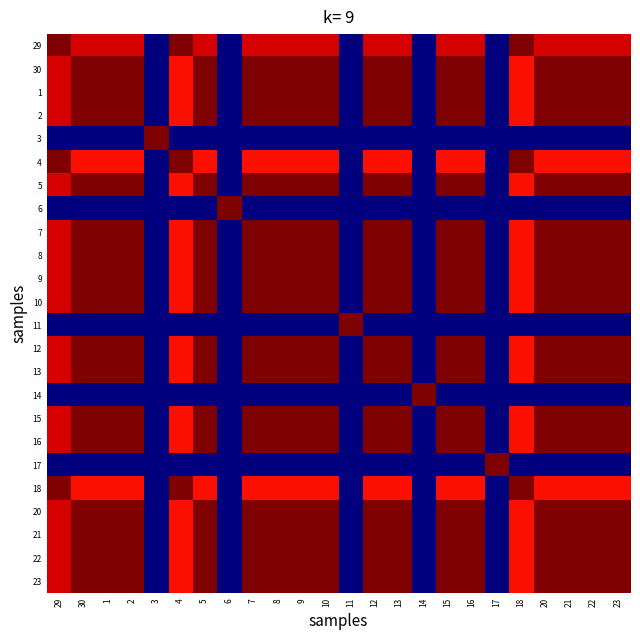

Reading right to left, what are all the values shown in this chart?

29: 23=0.9	22=0.9	21=0.9	20=0.9	18=1.0	17=0.0	16=0.9	15=0.9	14=0.0	13=0.9	12=0.9	11=0.0	10=0.9	9=0.9	8=0.9	7=0.9	6=0.0	5=0.9	4=1.0	3=0.0	2=0.9	1=0.9	30=0.9	29=1.0
30: 23=1.0	22=1.0	21=1.0	20=1.0	18=0.9	17=0.0	16=1.0	15=1.0	14=0.0	13=1.0	12=1.0	11=0.0	10=1.0	9=1.0	8=1.0	7=1.0	6=0.0	5=1.0	4=0.9	3=0.0	2=1.0	1=1.0	30=1.0	29=0.9
1: 23=1.0	22=1.0	21=1.0	20=1.0	18=0.9	17=0.0	16=1.0	15=1.0	14=0.0	13=1.0	12=1.0	11=0.0	10=1.0	9=1.0	8=1.0	7=1.0	6=0.0	5=1.0	4=0.9	3=0.0	2=1.0	1=1.0	30=1.0	29=0.9
2: 23=1.0	22=1.0	21=1.0	20=1.0	18=0.9	17=0.0	16=1.0	15=1.0	14=0.0	13=1.0	12=1.0	11=0.0	10=1.0	9=1.0	8=1.0	7=1.0	6=0.0	5=1.0	4=0.9	3=0.0	2=1.0	1=1.0	30=1.0	29=0.9
3: 23=0.0	22=0.0	21=0.0	20=0.0	18=0.0	17=0.0	16=0.0	15=0.0	14=0.0	13=0.0	12=0.0	11=0.0	10=0.0	9=0.0	8=0.0	7=0.0	6=0.0	5=0.0	4=0.0	3=1.0	2=0.0	1=0.0	30=0.0	29=0.0
4: 23=0.9	22=0.9	21=0.9	20=0.9	18=1.0	17=0.0	16=0.9	15=0.9	14=0.0	13=0.9	12=0.9	11=0.0	10=0.9	9=0.9	8=0.9	7=0.9	6=0.0	5=0.9	4=1.0	3=0.0	2=0.9	1=0.9	30=0.9	29=1.0
5: 23=1.0	22=1.0	21=1.0	20=1.0	18=0.9	17=0.0	16=1.0	15=1.0	14=0.0	13=1.0	12=1.0	11=0.0	10=1.0	9=1.0	8=1.0	7=1.0	6=0.0	5=1.0	4=0.9	3=0.0	2=1.0	1=1.0	30=1.0	29=0.9
6: 23=0.0	22=0.0	21=0.0	20=0.0	18=0.0	17=0.0	16=0.0	15=0.0	14=0.0	13=0.0	12=0.0	11=0.0	10=0.0	9=0.0	8=0.0	7=0.0	6=1.0	5=0.0	4=0.0	3=0.0	2=0.0	1=0.0	30=0.0	29=0.0
7: 23=1.0	22=1.0	21=1.0	20=1.0	18=0.9	17=0.0	16=1.0	15=1.0	14=0.0	13=1.0	12=1.0	11=0.0	10=1.0	9=1.0	8=1.0	7=1.0	6=0.0	5=1.0	4=0.9	3=0.0	2=1.0	1=1.0	30=1.0	29=0.9
8: 23=1.0	22=1.0	21=1.0	20=1.0	18=0.9	17=0.0	16=1.0	15=1.0	14=0.0	13=1.0	12=1.0	11=0.0	10=1.0	9=1.0	8=1.0	7=1.0	6=0.0	5=1.0	4=0.9	3=0.0	2=1.0	1=1.0	30=1.0	29=0.9
9: 23=1.0	22=1.0	21=1.0	20=1.0	18=0.9	17=0.0	16=1.0	15=1.0	14=0.0	13=1.0	12=1.0	11=0.0	10=1.0	9=1.0	8=1.0	7=1.0	6=0.0	5=1.0	4=0.9	3=0.0	2=1.0	1=1.0	30=1.0	29=0.9
10: 23=1.0	22=1.0	21=1.0	20=1.0	18=0.9	17=0.0	16=1.0	15=1.0	14=0.0	13=1.0	12=1.0	11=0.0	10=1.0	9=1.0	8=1.0	7=1.0	6=0.0	5=1.0	4=0.9	3=0.0	2=1.0	1=1.0	30=1.0	29=0.9
11: 23=0.0	22=0.0	21=0.0	20=0.0	18=0.0	17=0.0	16=0.0	15=0.0	14=0.0	13=0.0	12=0.0	11=1.0	10=0.0	9=0.0	8=0.0	7=0.0	6=0.0	5=0.0	4=0.0	3=0.0	2=0.0	1=0.0	30=0.0	29=0.0
12: 23=1.0	22=1.0	21=1.0	20=1.0	18=0.9	17=0.0	16=1.0	15=1.0	14=0.0	13=1.0	12=1.0	11=0.0	10=1.0	9=1.0	8=1.0	7=1.0	6=0.0	5=1.0	4=0.9	3=0.0	2=1.0	1=1.0	30=1.0	29=0.9
13: 23=1.0	22=1.0	21=1.0	20=1.0	18=0.9	17=0.0	16=1.0	15=1.0	14=0.0	13=1.0	12=1.0	11=0.0	10=1.0	9=1.0	8=1.0	7=1.0	6=0.0	5=1.0	4=0.9	3=0.0	2=1.0	1=1.0	30=1.0	29=0.9
14: 23=0.0	22=0.0	21=0.0	20=0.0	18=0.0	17=0.0	16=0.0	15=0.0	14=1.0	13=0.0	12=0.0	11=0.0	10=0.0	9=0.0	8=0.0	7=0.0	6=0.0	5=0.0	4=0.0	3=0.0	2=0.0	1=0.0	30=0.0	29=0.0
15: 23=1.0	22=1.0	21=1.0	20=1.0	18=0.9	17=0.0	16=1.0	15=1.0	14=0.0	13=1.0	12=1.0	11=0.0	10=1.0	9=1.0	8=1.0	7=1.0	6=0.0	5=1.0	4=0.9	3=0.0	2=1.0	1=1.0	30=1.0	29=0.9
16: 23=1.0	22=1.0	21=1.0	20=1.0	18=0.9	17=0.0	16=1.0	15=1.0	14=0.0	13=1.0	12=1.0	11=0.0	10=1.0	9=1.0	8=1.0	7=1.0	6=0.0	5=1.0	4=0.9	3=0.0	2=1.0	1=1.0	30=1.0	29=0.9
17: 23=0.0	22=0.0	21=0.0	20=0.0	18=0.0	17=1.0	16=0.0	15=0.0	14=0.0	13=0.0	12=0.0	11=0.0	10=0.0	9=0.0	8=0.0	7=0.0	6=0.0	5=0.0	4=0.0	3=0.0	2=0.0	1=0.0	30=0.0	29=0.0
18: 23=0.9	22=0.9	21=0.9	20=0.9	18=1.0	17=0.0	16=0.9	15=0.9	14=0.0	13=0.9	12=0.9	11=0.0	10=0.9	9=0.9	8=0.9	7=0.9	6=0.0	5=0.9	4=1.0	3=0.0	2=0.9	1=0.9	30=0.9	29=1.0
20: 23=1.0	22=1.0	21=1.0	20=1.0	18=0.9	17=0.0	16=1.0	15=1.0	14=0.0	13=1.0	12=1.0	11=0.0	10=1.0	9=1.0	8=1.0	7=1.0	6=0.0	5=1.0	4=0.9	3=0.0	2=1.0	1=1.0	30=1.0	29=0.9
21: 23=1.0	22=1.0	21=1.0	20=1.0	18=0.9	17=0.0	16=1.0	15=1.0	14=0.0	13=1.0	12=1.0	11=0.0	10=1.0	9=1.0	8=1.0	7=1.0	6=0.0	5=1.0	4=0.9	3=0.0	2=1.0	1=1.0	30=1.0	29=0.9
22: 23=1.0	22=1.0	21=1.0	20=1.0	18=0.9	17=0.0	16=1.0	15=1.0	14=0.0	13=1.0	12=1.0	11=0.0	10=1.0	9=1.0	8=1.0	7=1.0	6=0.0	5=1.0	4=0.9	3=0.0	2=1.0	1=1.0	30=1.0	29=0.9
23: 23=1.0	22=1.0	21=1.0	20=1.0	18=0.9	17=0.0	16=1.0	15=1.0	14=0.0	13=1.0	12=1.0	11=0.0	10=1.0	9=1.0	8=1.0	7=1.0	6=0.0	5=1.0	4=0.9	3=0.0	2=1.0	1=1.0	30=1.0	29=0.9